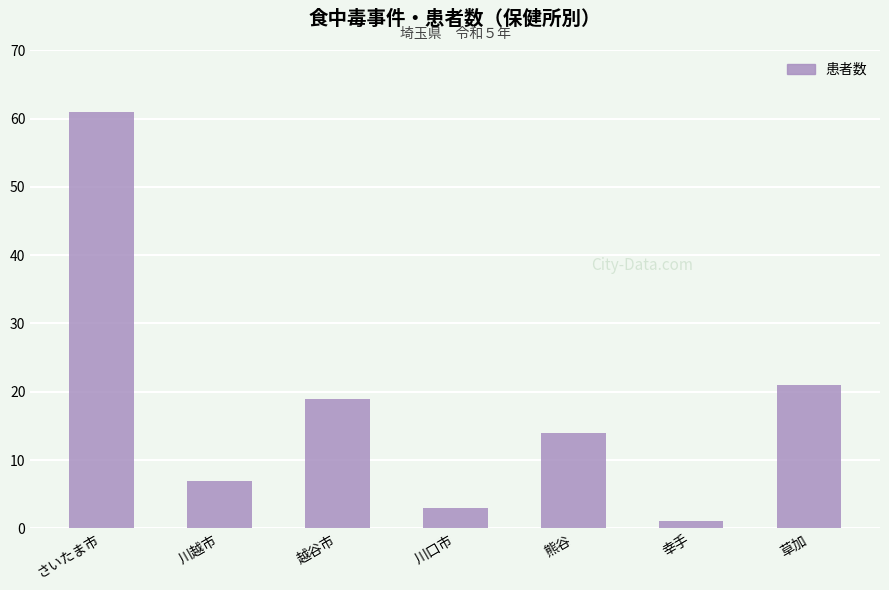

True or false: the data shows 3 at 川口市.

True